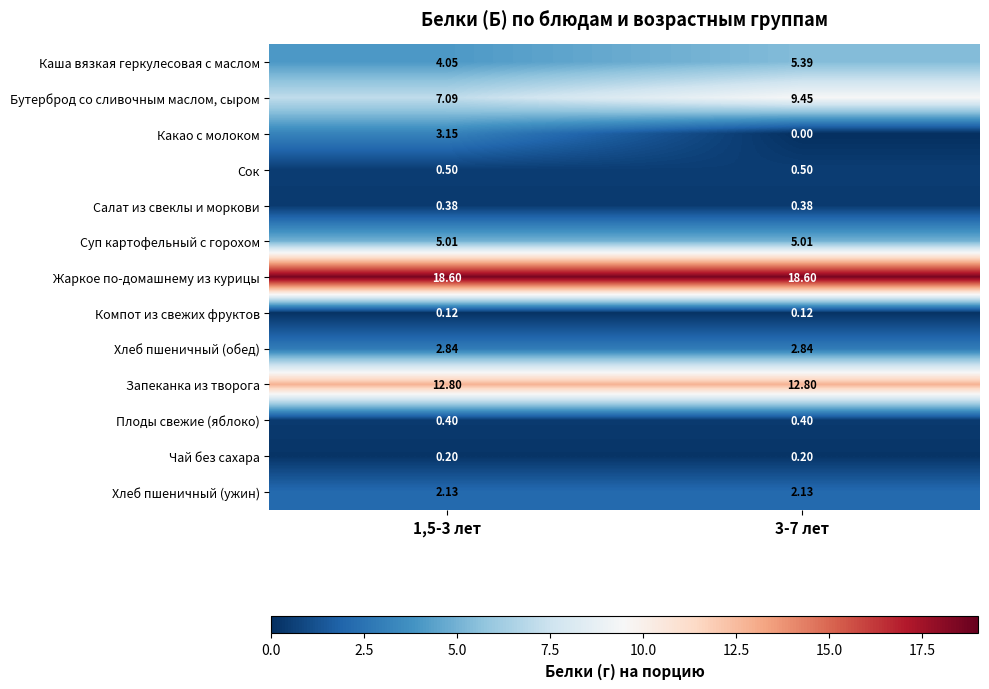

Which series has the largest total across all categories?

Жаркое по-домашнему из курицы